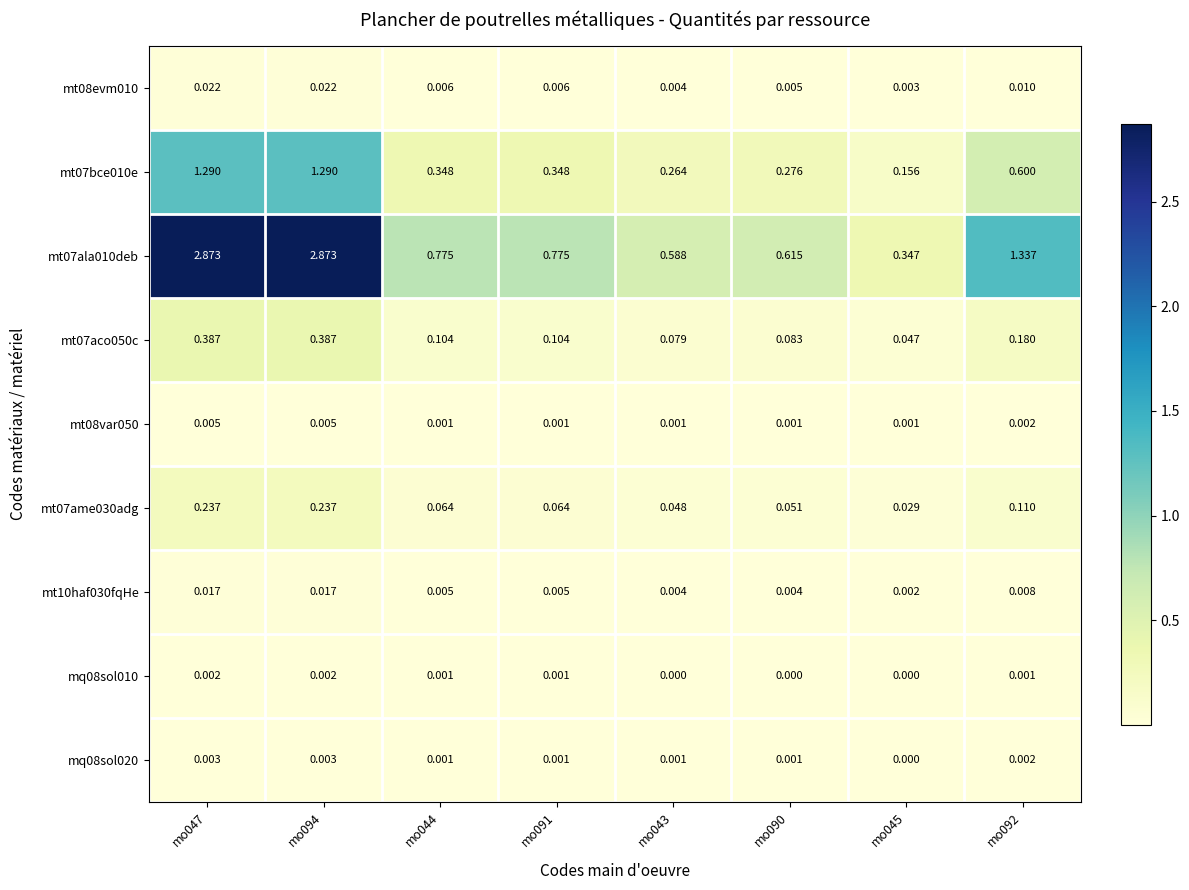

Is the value of mt08evm010 at mo091 greater than the value of mt07ala010deb at mo094?

No